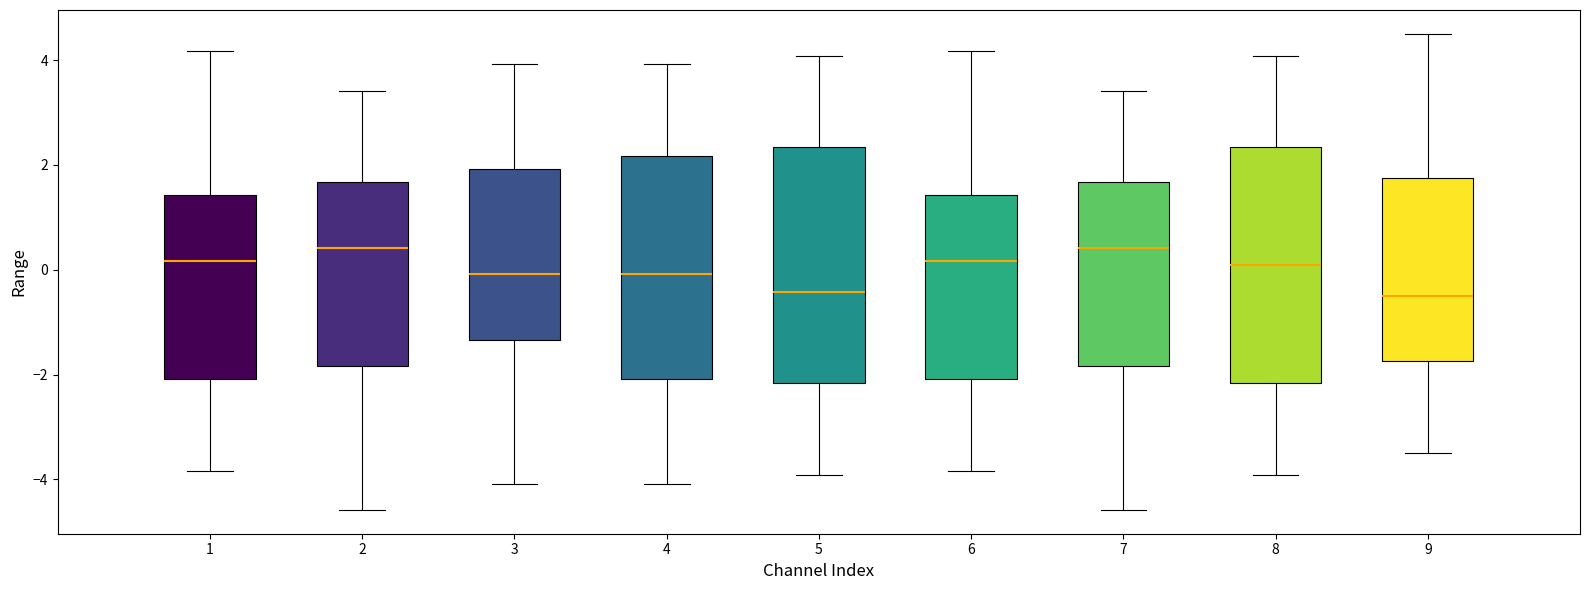

Where is the lower edge of the box at x = 8 on the y-axis? The values are not printed on the chart, so give them approximately, as read against the axis.

-2.2